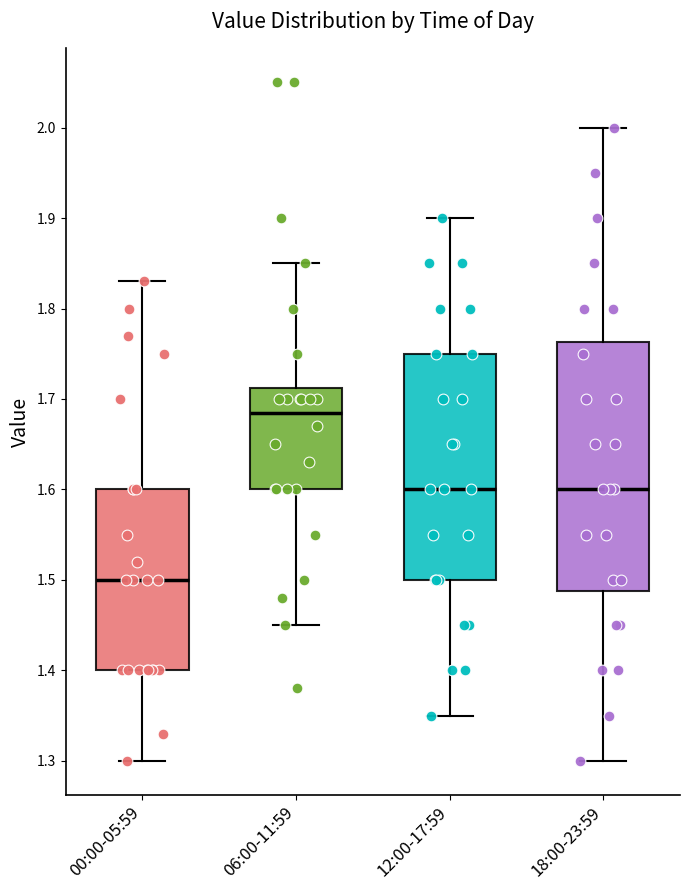

Reading left to right, transcribe this box plot: for each box, give where its median line is, the range the box spans, and where its two whiskers end, as read against the y-axis. The values are not printed on the chart, so give them approximately, as read against the axis.

00:00-05:59: median 1.50, box 1.40 to 1.60, whiskers 1.30 to 1.83
06:00-11:59: median 1.69, box 1.60 to 1.71, whiskers 1.45 to 1.85
12:00-17:59: median 1.60, box 1.50 to 1.75, whiskers 1.35 to 1.90
18:00-23:59: median 1.60, box 1.49 to 1.76, whiskers 1.30 to 2.00